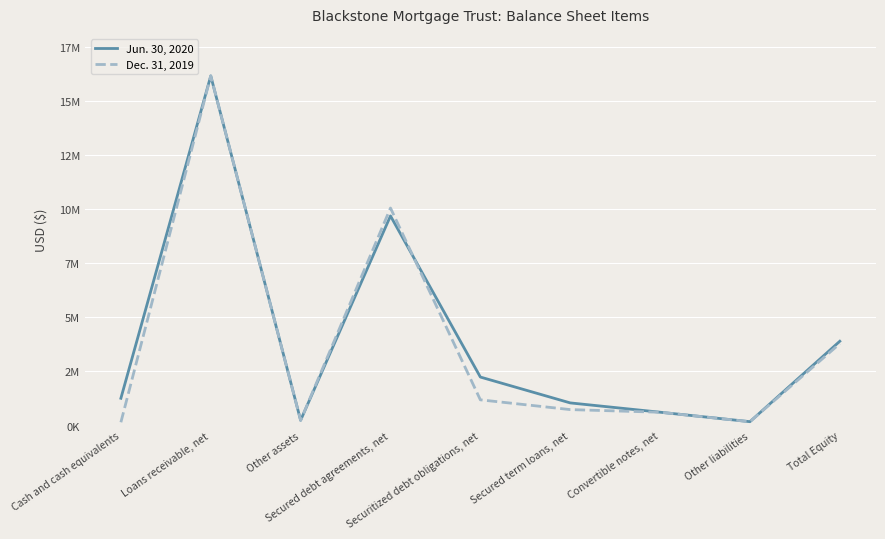

What are all the series names shown in the legend?

Jun. 30, 2020, Dec. 31, 2019